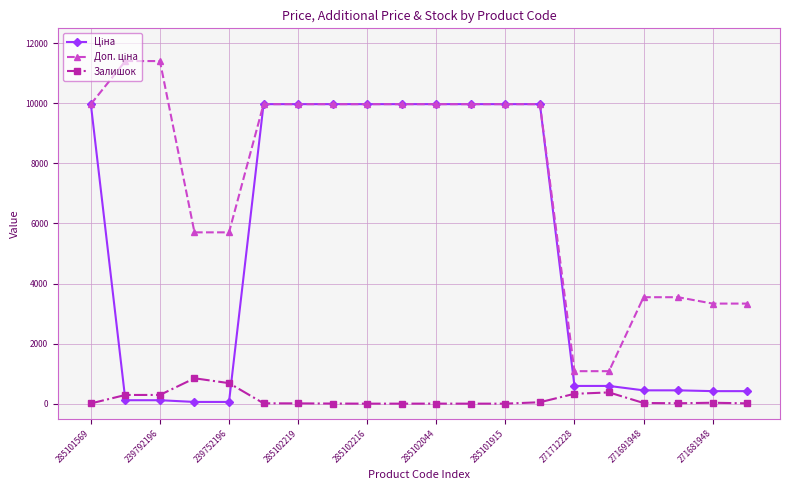

What is the greatest value displayed?

11410.0